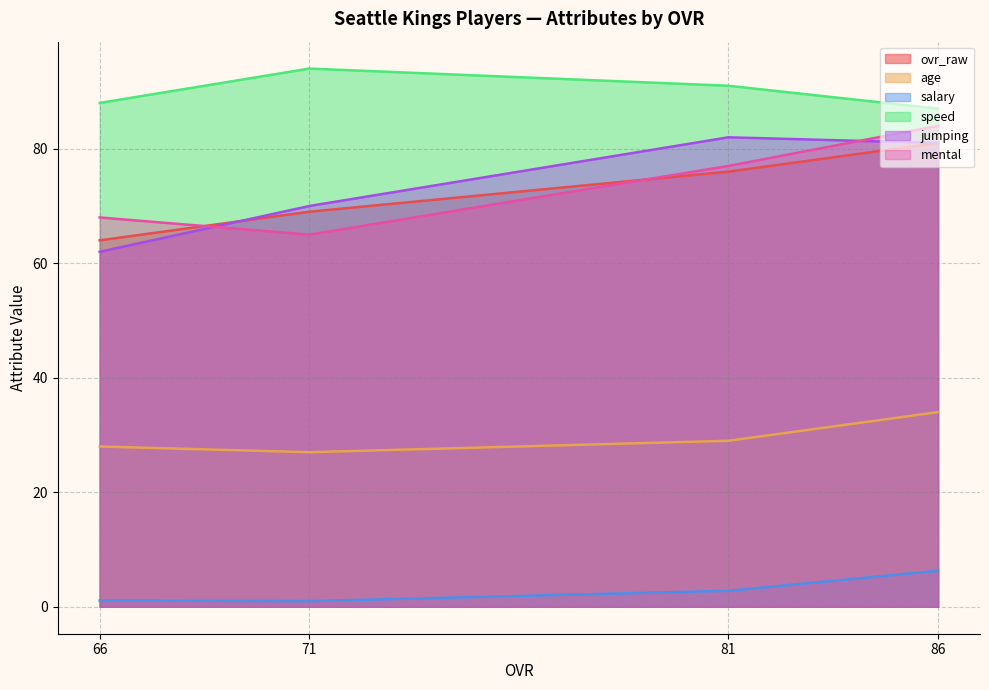

How many data points in jumping are less than 77?

2